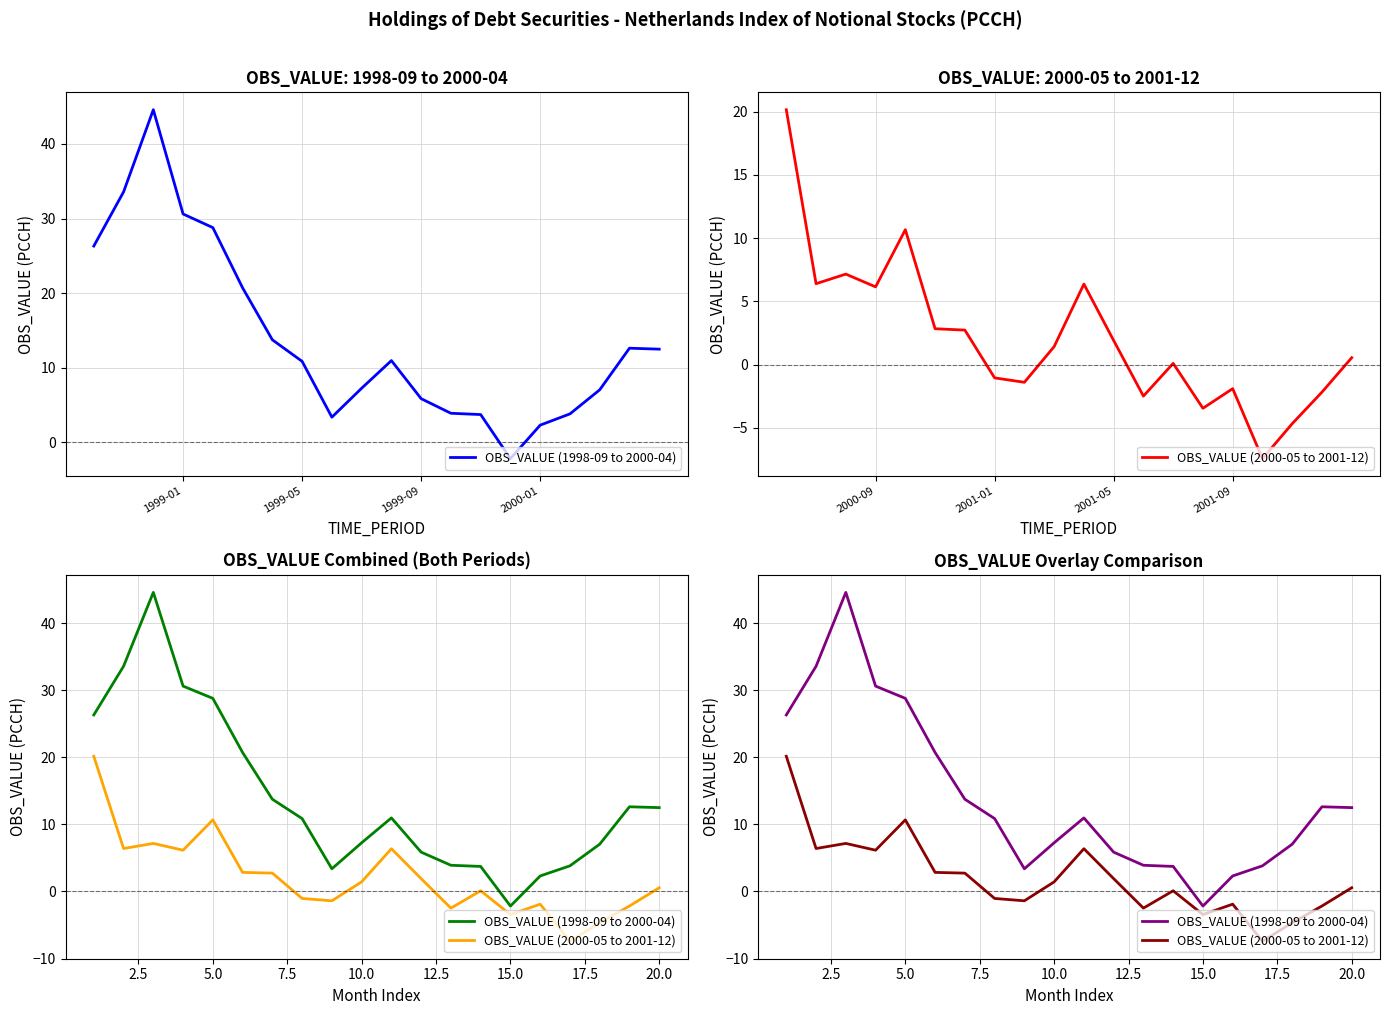

Is the value of OBS_VALUE (2000-05 to 2001-12) at 1998-09 greater than the value of OBS_VALUE (1998-09 to 2000-04) at 17?

Yes